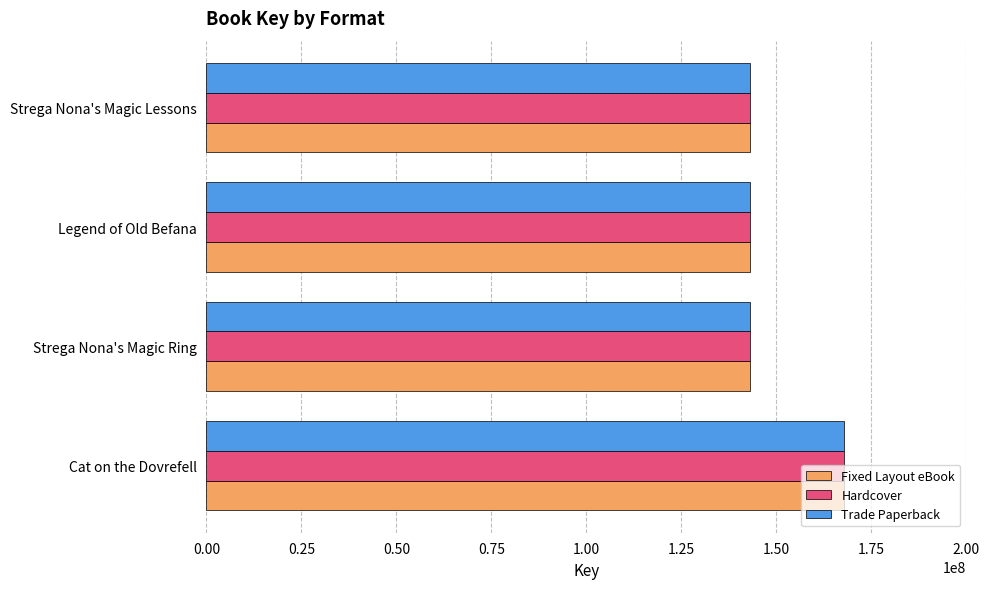

The Fixed Layout eBook series shows 212485668 at Strega Nona's Magic Ring. True or false?

False